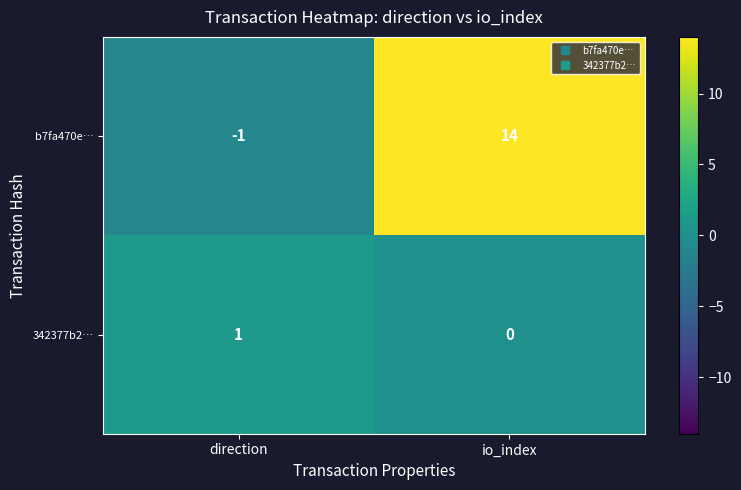

The value of 342377b2… at io_index is -1. True or false?

False